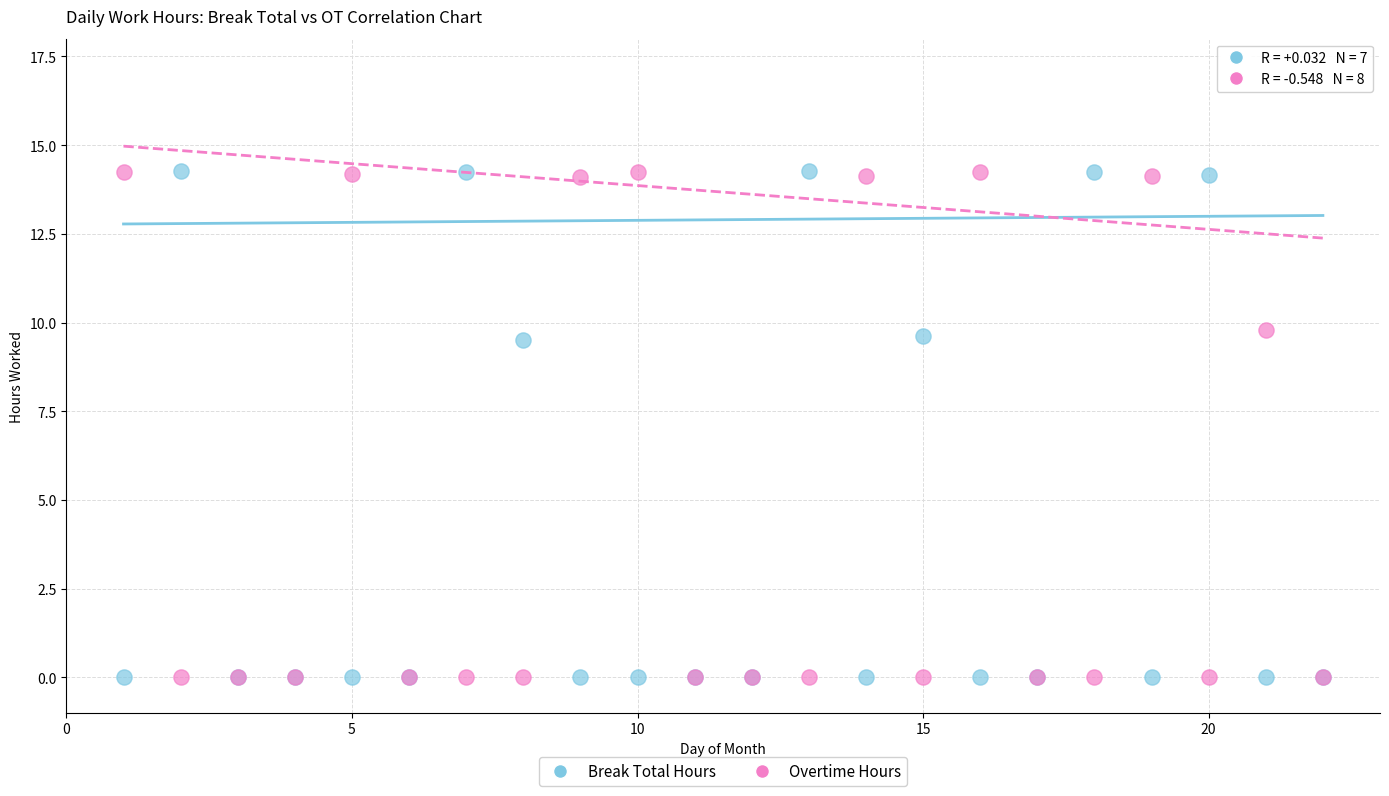

Which series has the widest spread of Y values?

Break Total Hours